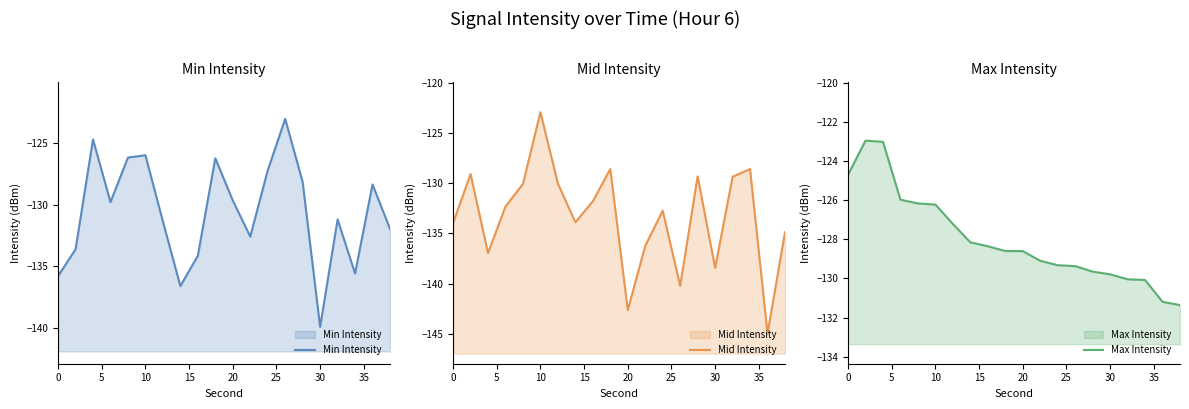

What are all the series names shown in the legend?

Min Intensity, Mid Intensity, Max Intensity